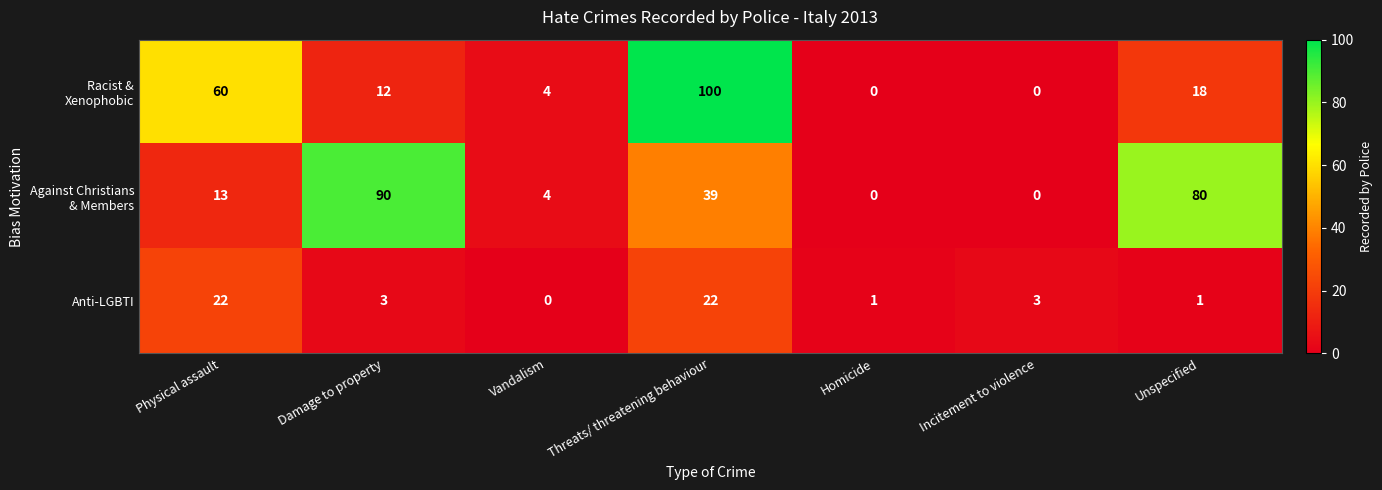

Which category has the highest value across all series?

Threats/ threatening behaviour